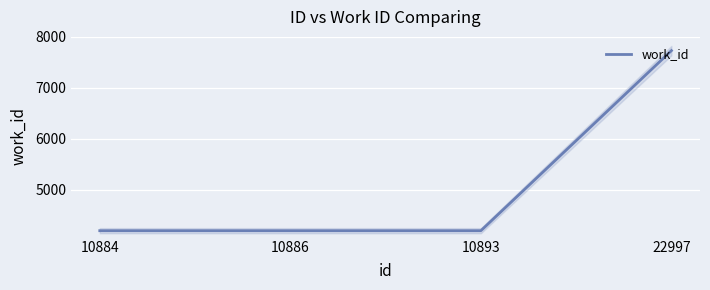

List the labels in order of value, smallest first.

10884, 10886, 10893, 22997